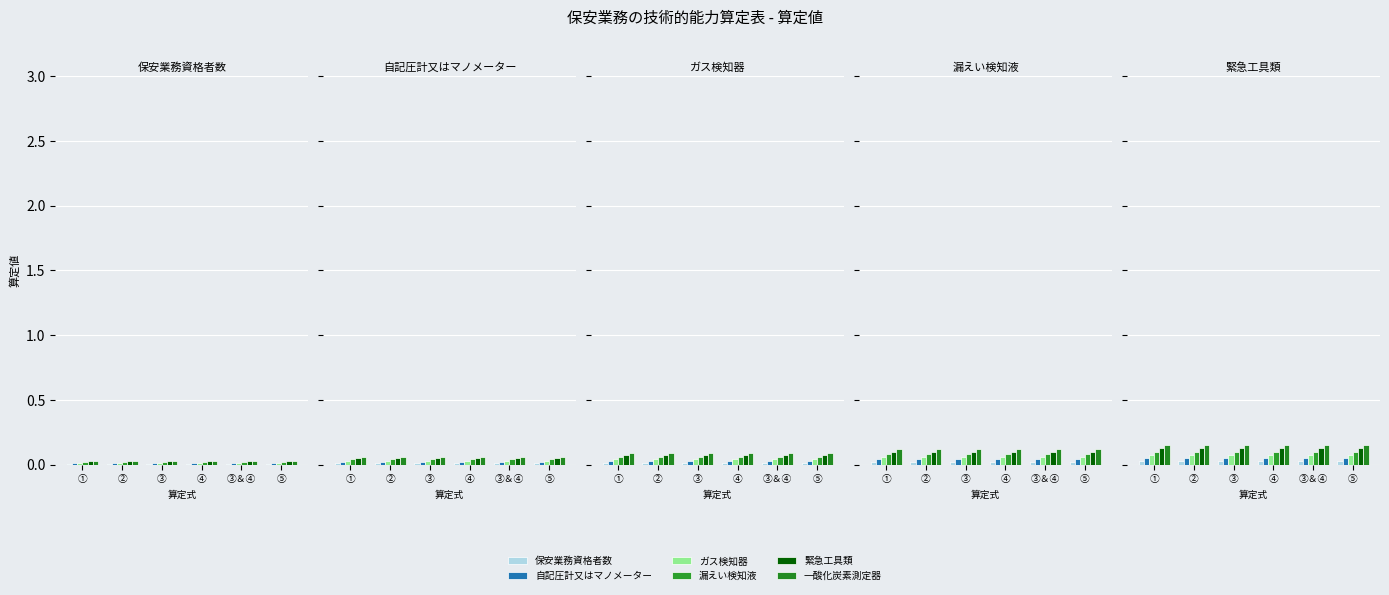

Between ③ and ④, which series saw the biggest shift?

保安業務資格者数